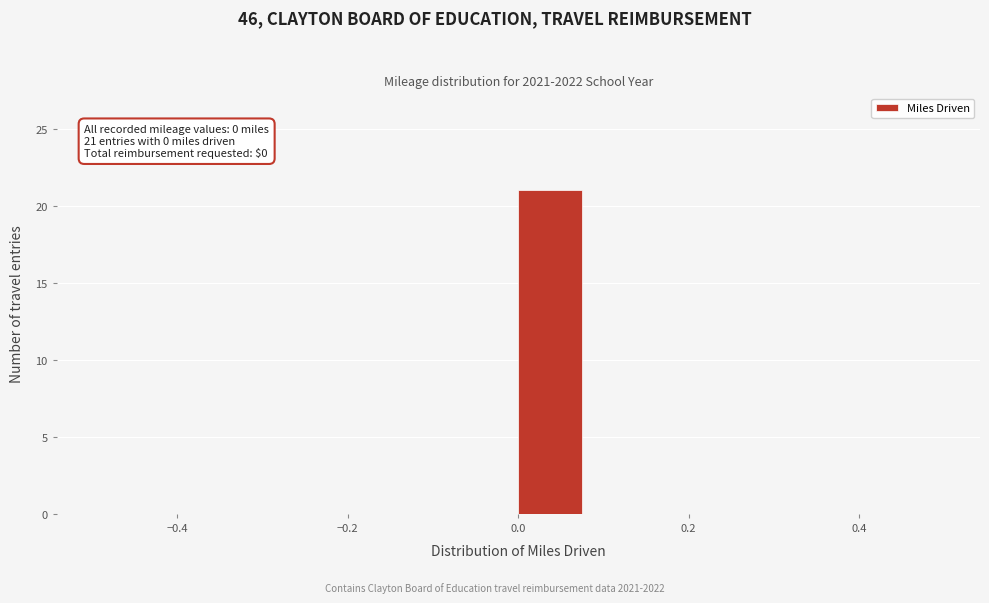

Which range on the x-axis has the tallest bar?

0.00 to 0.08